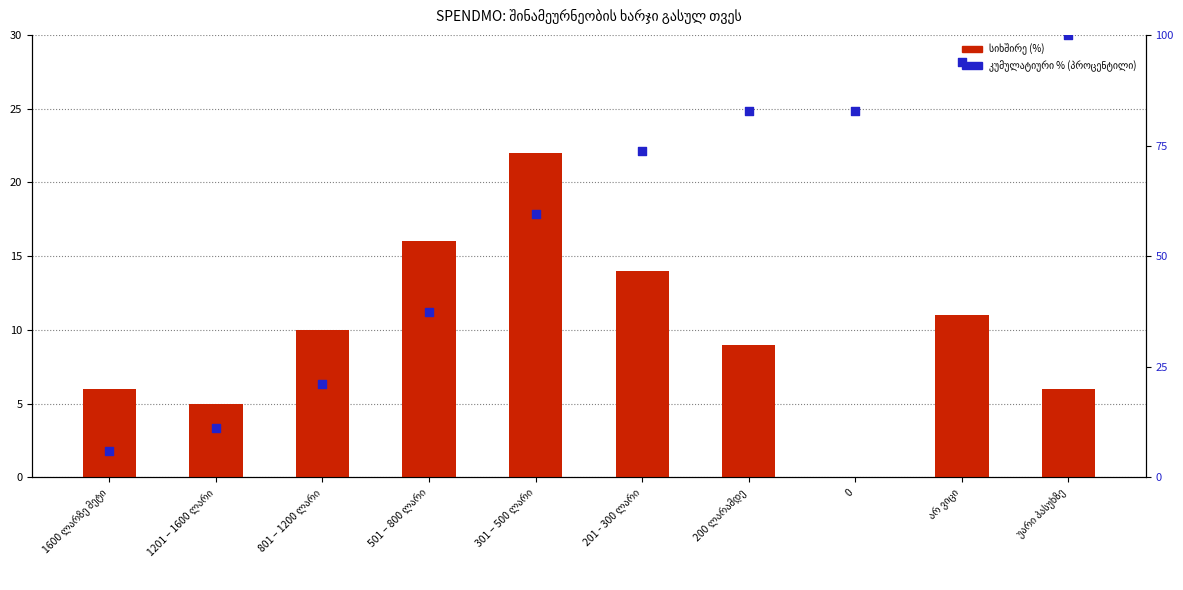

Which series reaches the maximum Y coordinate?

კუმულატიური % (პროცენტილი)